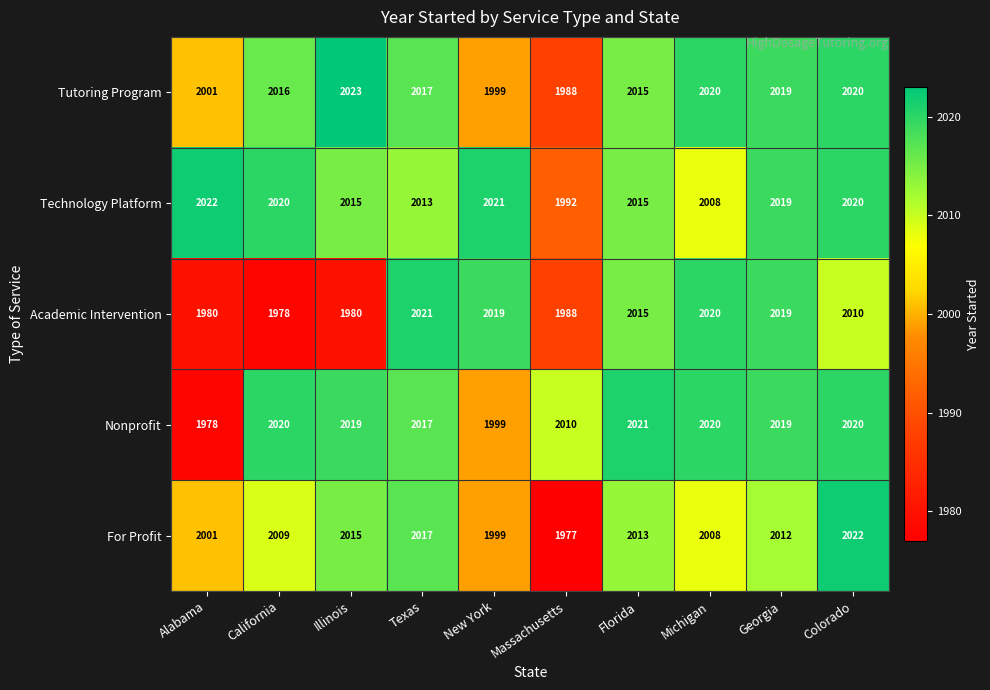

How many data points in Technology Platform are less than 2019?

5